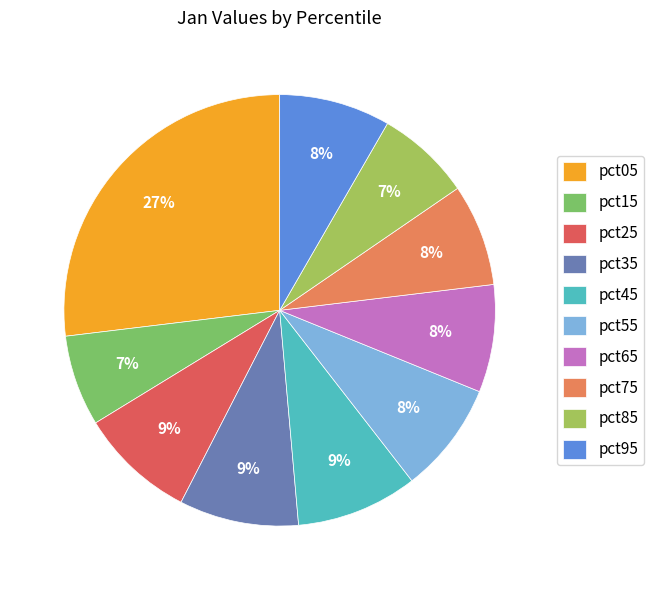

Which category has the biggest portion of the pie?

pct05